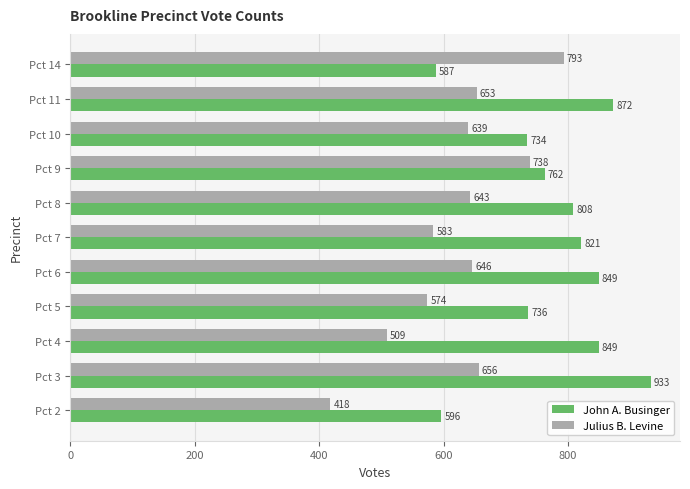

Between Pct 9 and Pct 11, which series saw the biggest shift?

John A. Businger